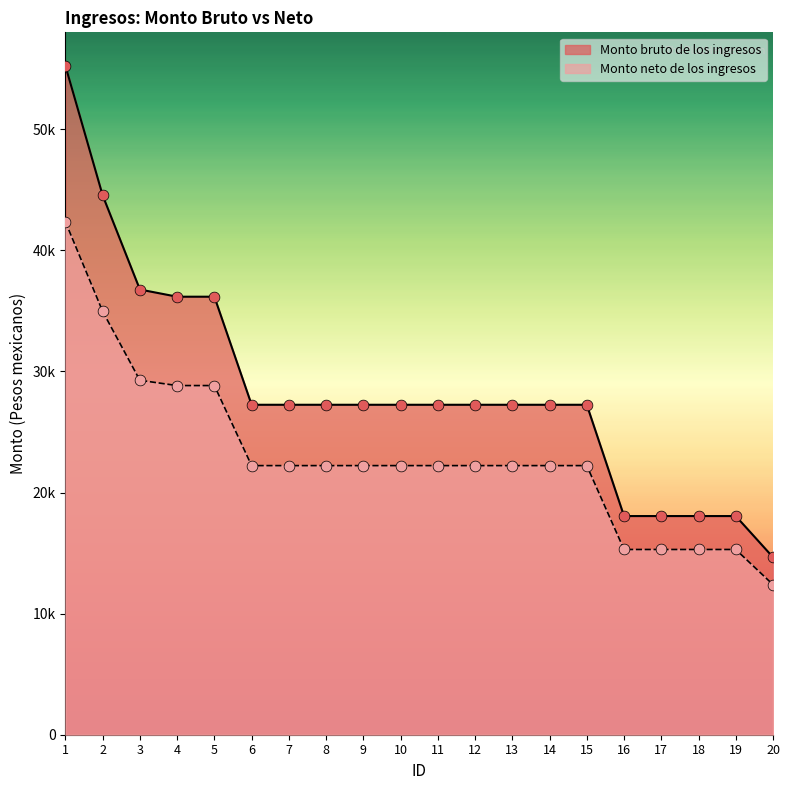

Which series has the largest total across all categories?

Monto bruto de los ingresos